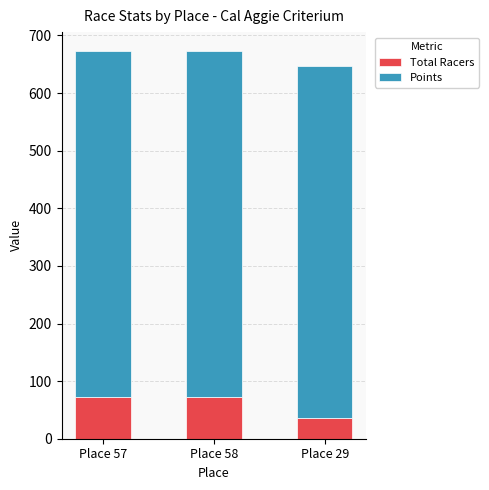

What is the total value across all series at Place 29?

646.1